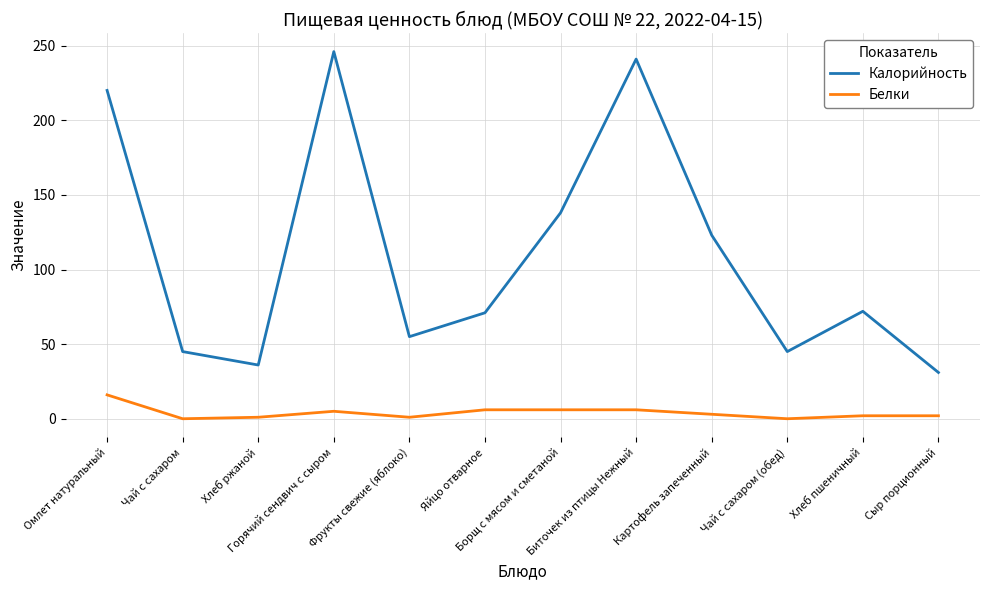

Which series has the widest spread of values?

Калорийность